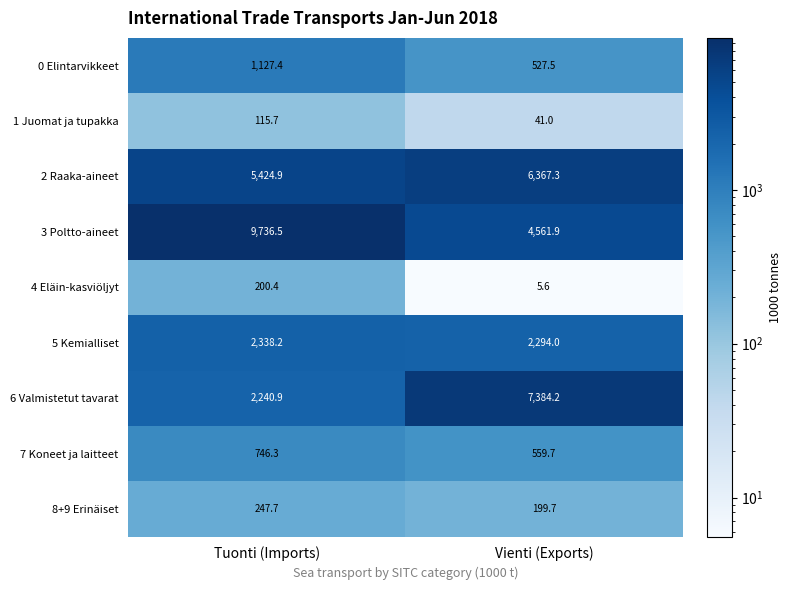

How many data points in 0 Elintarvikkeet are less than 1127?

1